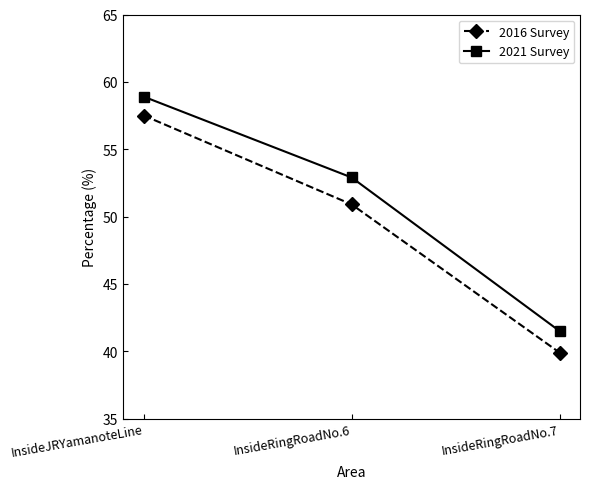

What is the average value of the 2021 Survey series?

51.1